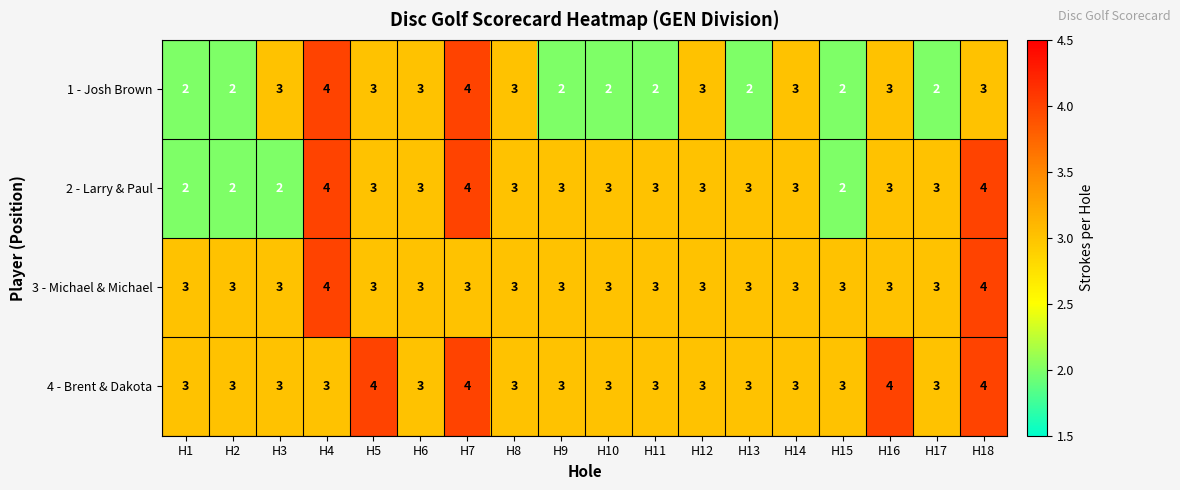

What is the maximum value shown in the chart?

4